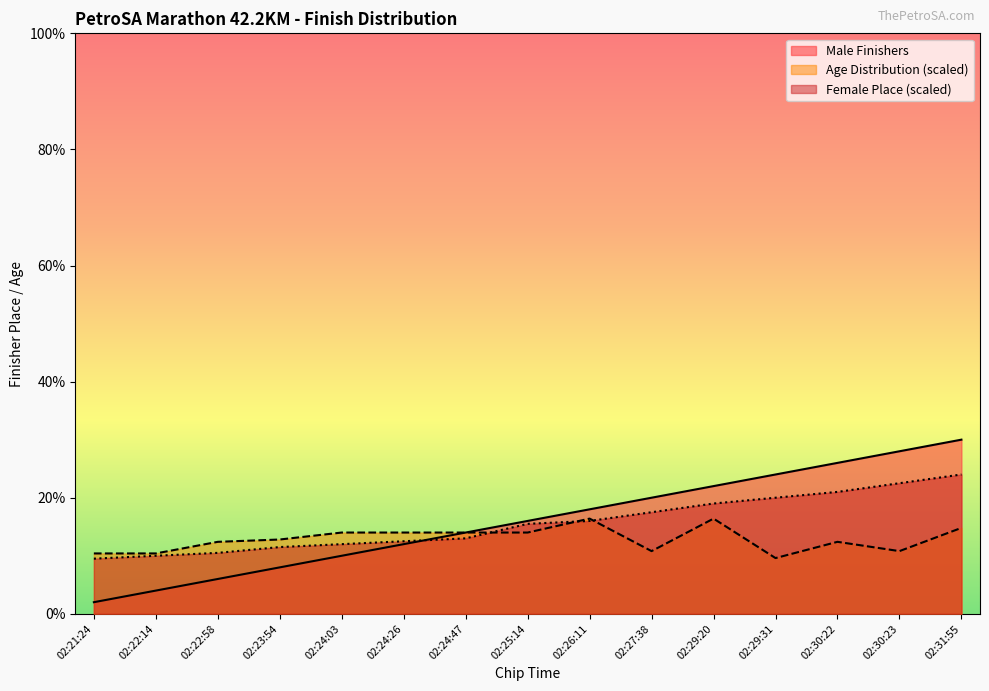

Which label corresponds to the smallest value in the chart?

02:21:24